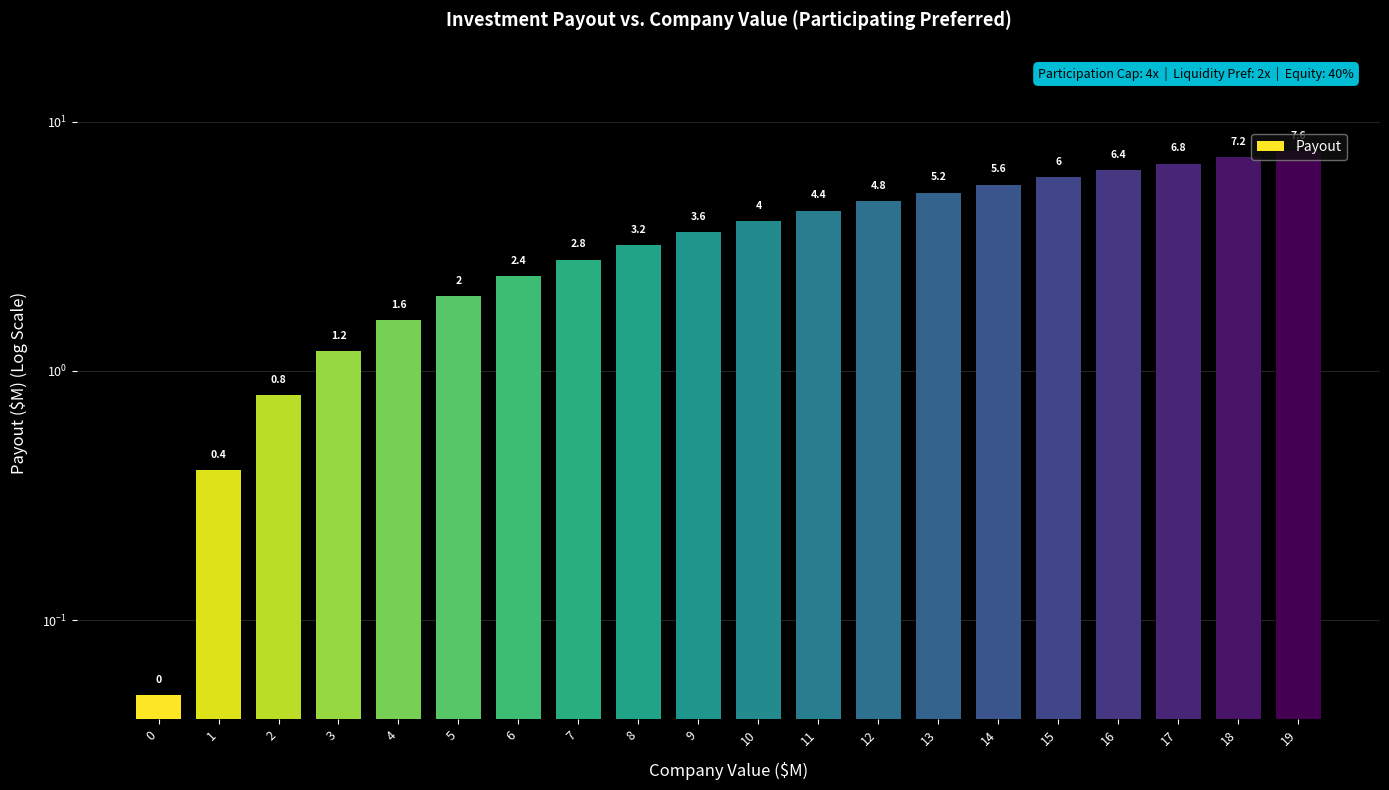

What is the difference between the maximum and second lowest values?

7.2